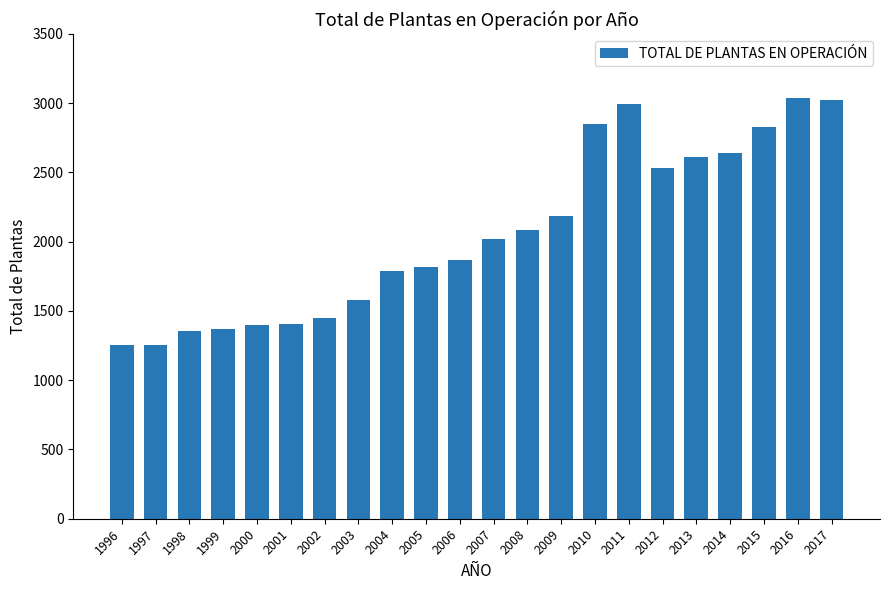

What is the difference between the second highest and second lowest values?

1770